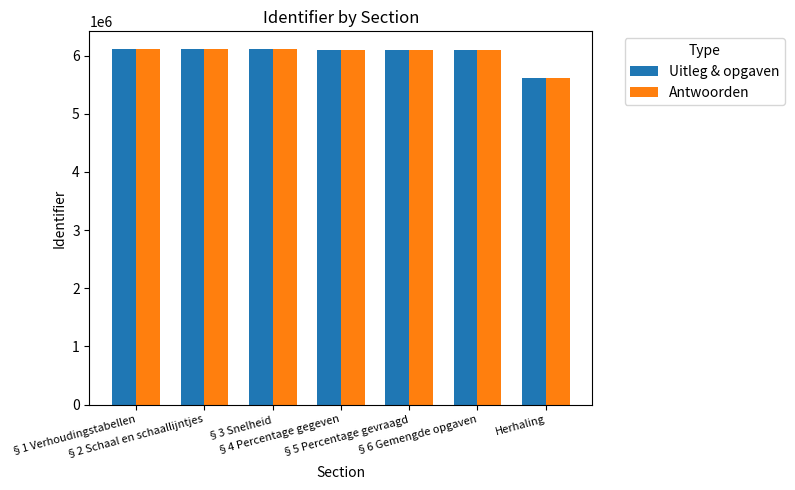

Count the number of categories in the chart.

7